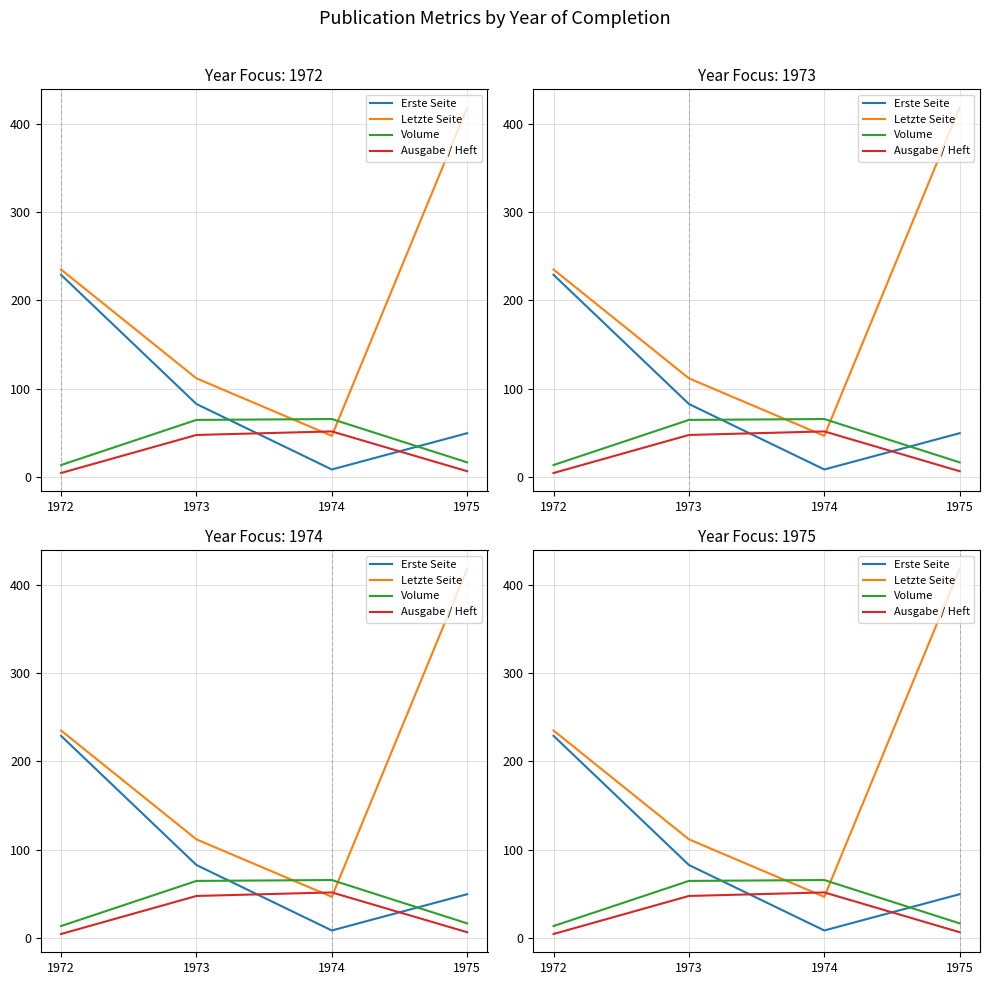

True or false: Ausgabe / Heft and Volume intersect in this chart.

False